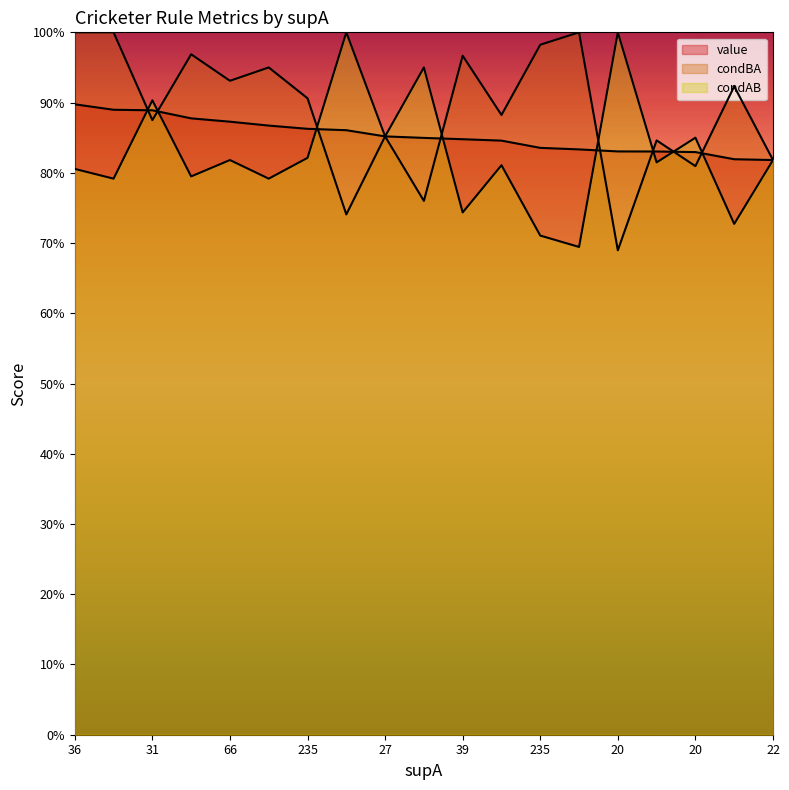

Does the chart display data point markers on the line(s)?

No